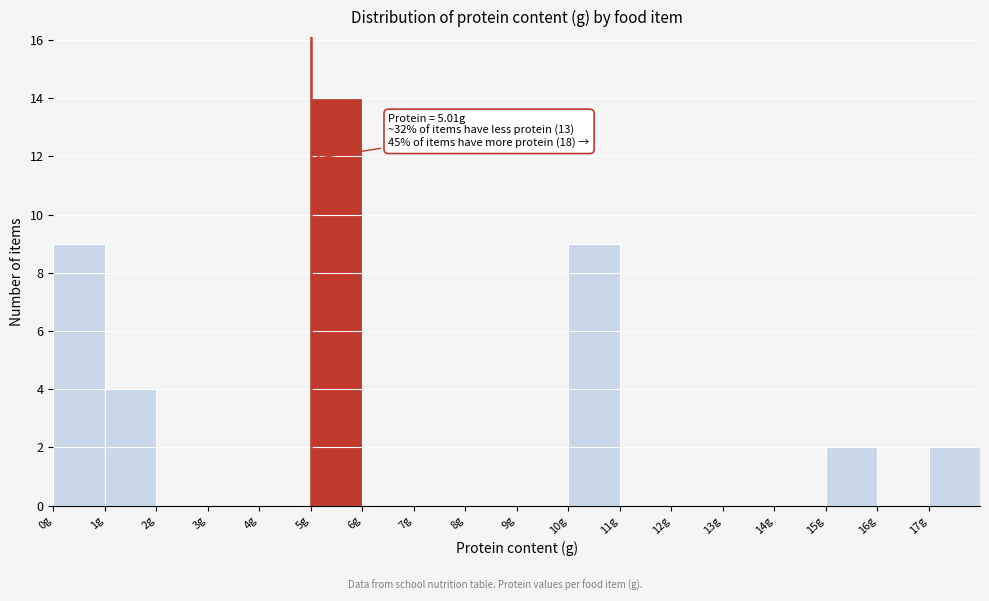

Which range on the x-axis has the tallest bar?

5 to 6